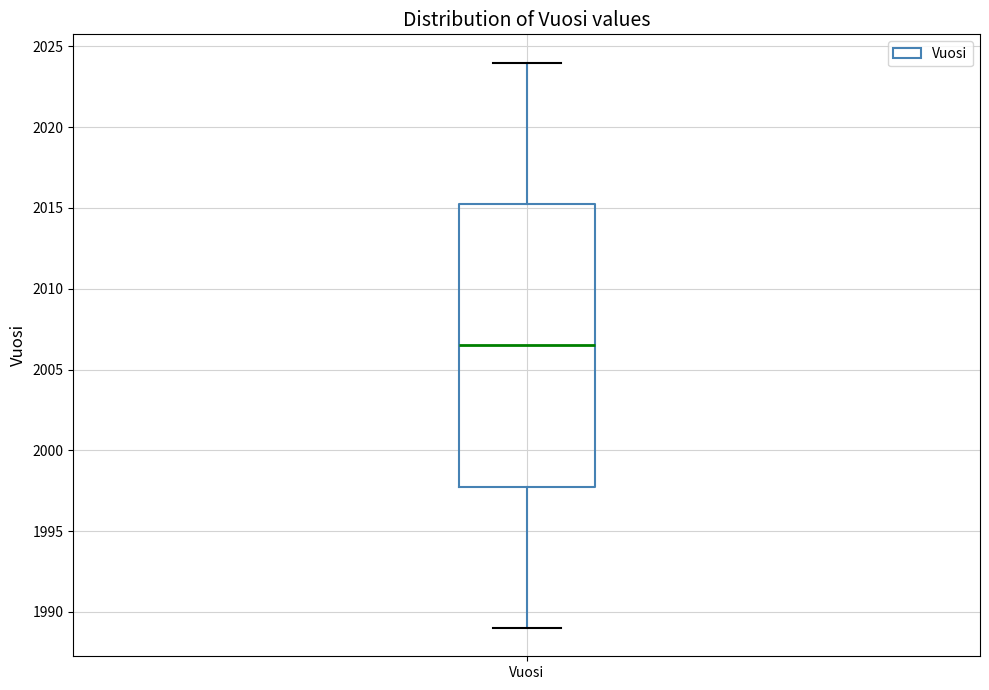

Read this box plot against the y-axis: the position of the median line, the range covered by the box, and the ends of both whiskers. The values are not printed on the chart, so give them approximately, as read against the axis.

median 2006.5, box 1998.0 to 2015.5, whiskers 1989.0 to 2024.0